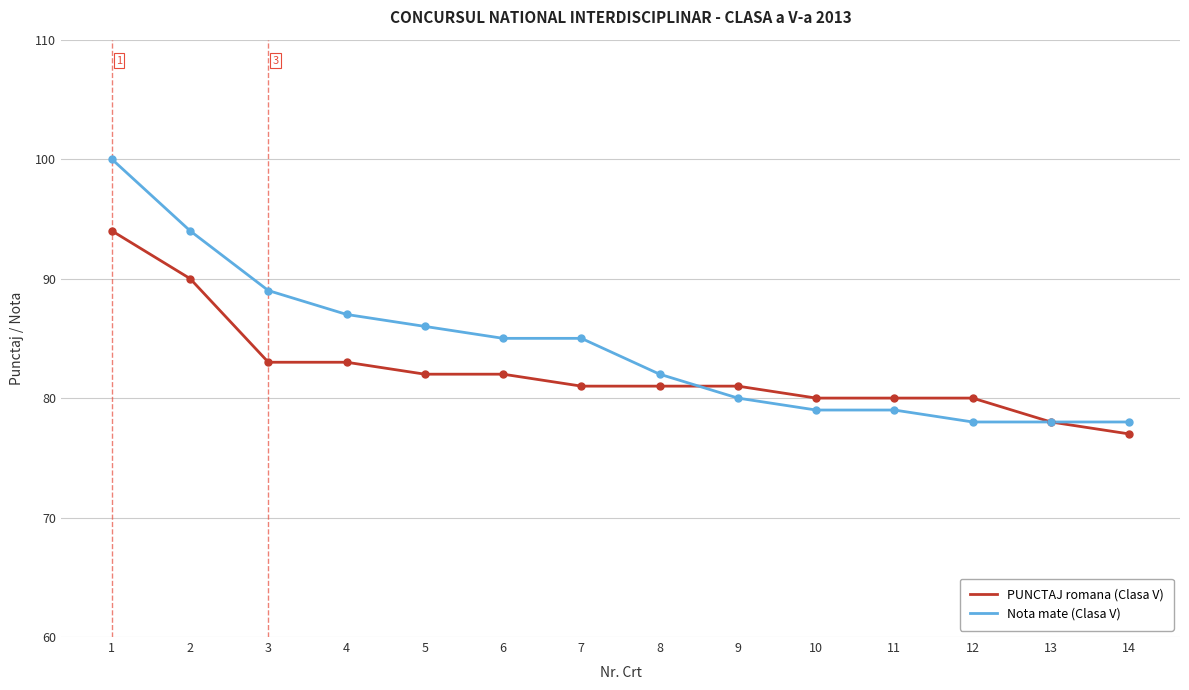

What is the maximum value for PUNCTAJ romana (Clasa V)?

94